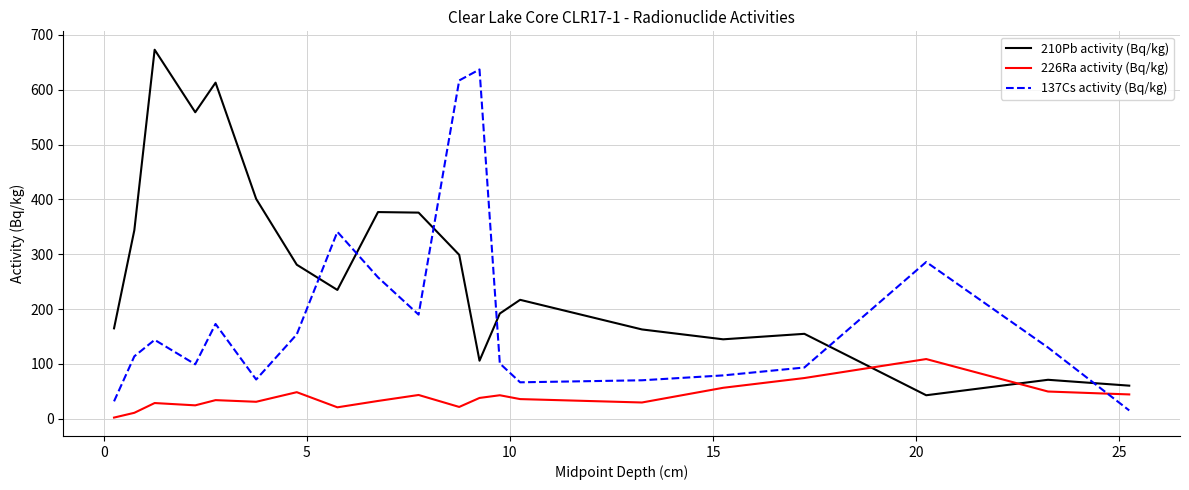

Which series has the largest total across all categories?

210Pb activity (Bq/kg)